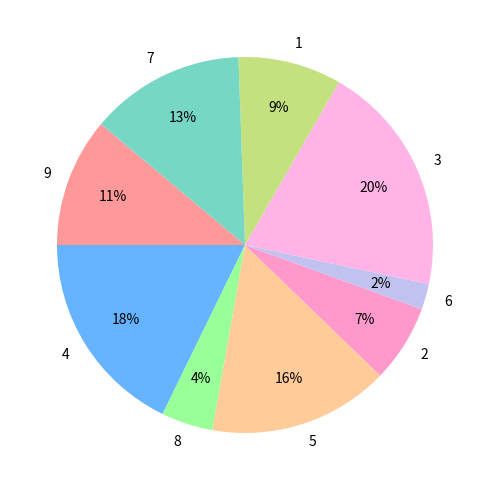

Is it true that 4 is 12% of the pie?

False